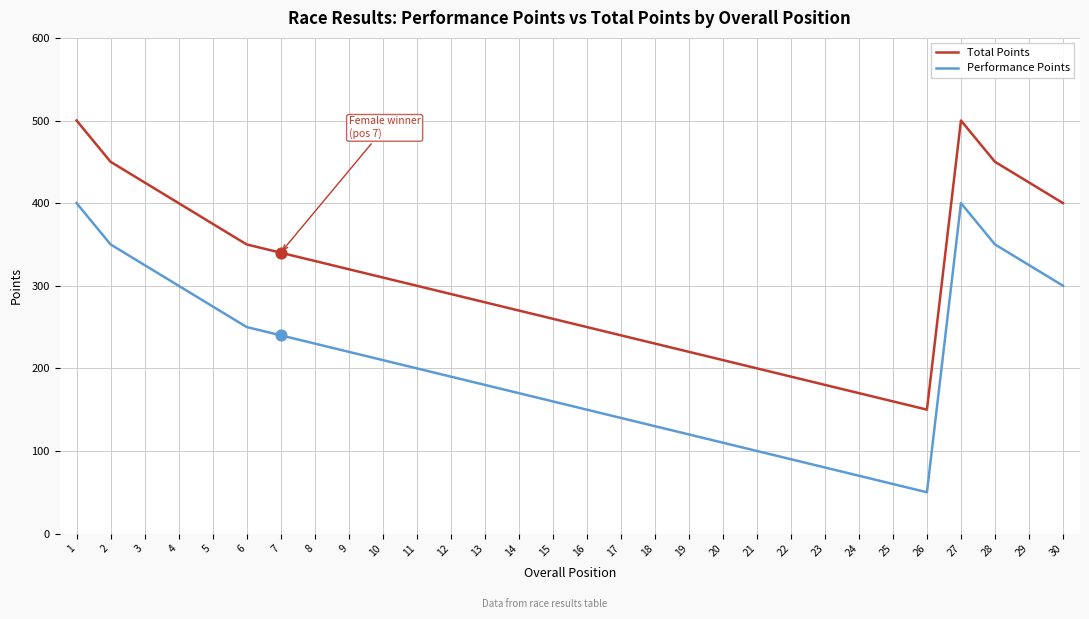

What is the total value across all series at 25?

220